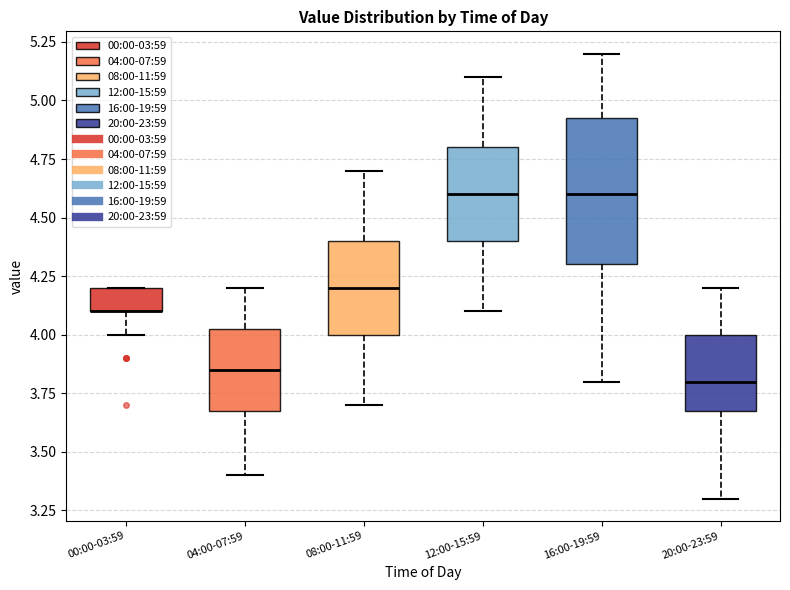

Reading left to right, transcribe this box plot: for each box, give where its median line is, the range the box spans, and where its two whiskers end, as read against the y-axis. The values are not printed on the chart, so give them approximately, as read against the axis.

00:00-03:59: median 4.10 (drawn on the box's lower edge), box 4.10 to 4.20, whiskers 4.00 to 4.20
04:00-07:59: median 3.85, box 3.70 to 4.05, whiskers 3.40 to 4.20
08:00-11:59: median 4.20, box 4.00 to 4.40, whiskers 3.70 to 4.70
12:00-15:59: median 4.60, box 4.40 to 4.80, whiskers 4.10 to 5.10
16:00-19:59: median 4.60, box 4.30 to 4.95, whiskers 3.80 to 5.20
20:00-23:59: median 3.80, box 3.70 to 4.00, whiskers 3.30 to 4.20